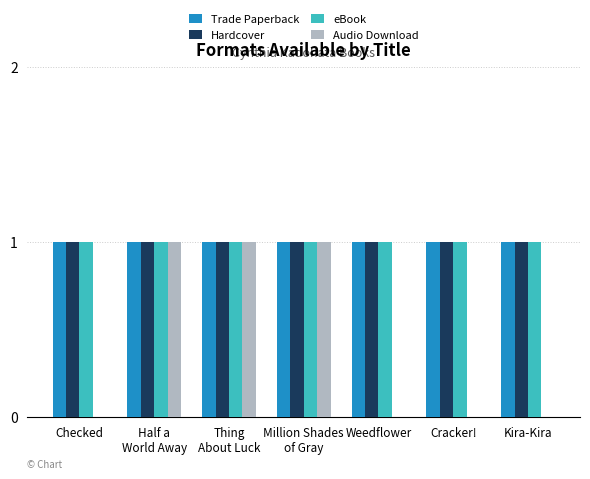

The value of Trade Paperback at Kira-Kira is 2. True or false?

False